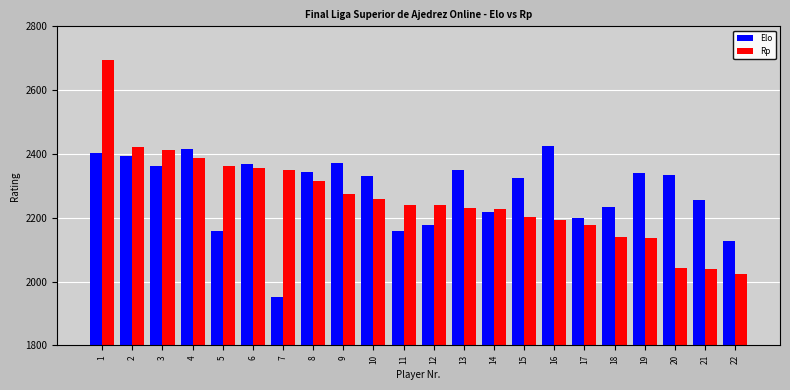

What is the spread (max minus min) of values at 11?

82